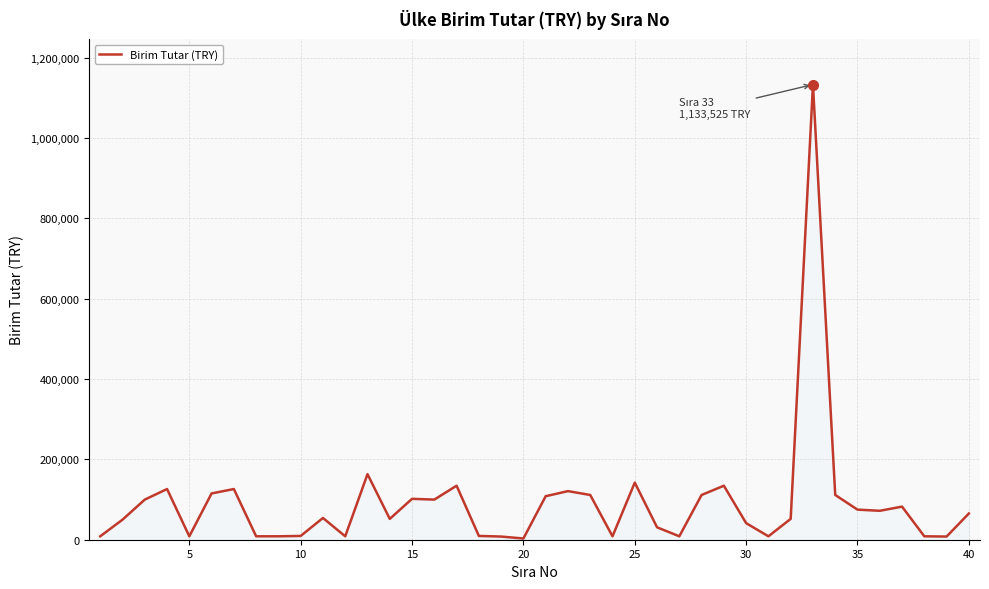

What is the greatest value displayed?

1133525